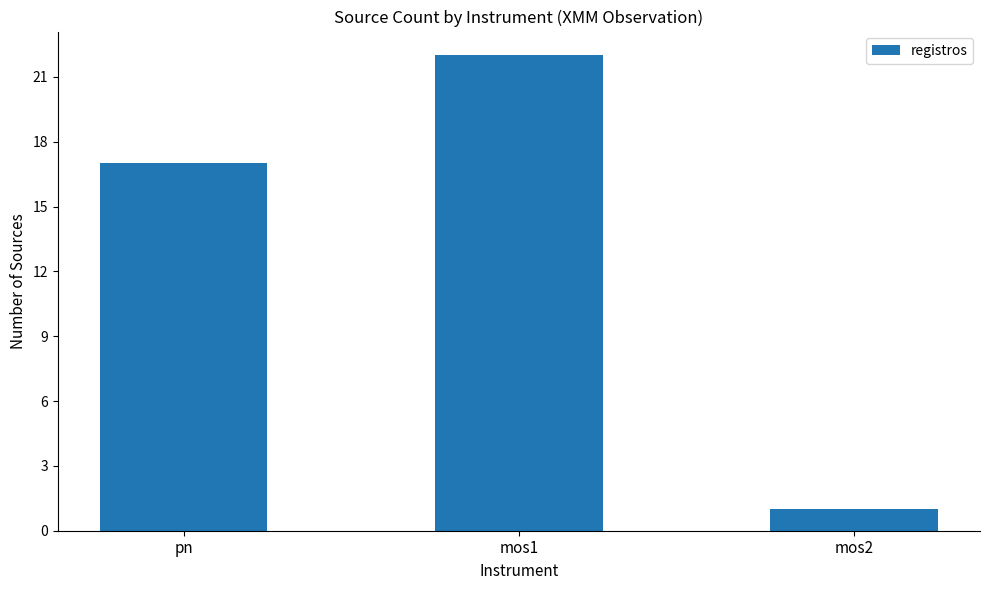

What is the sum of all values?

40